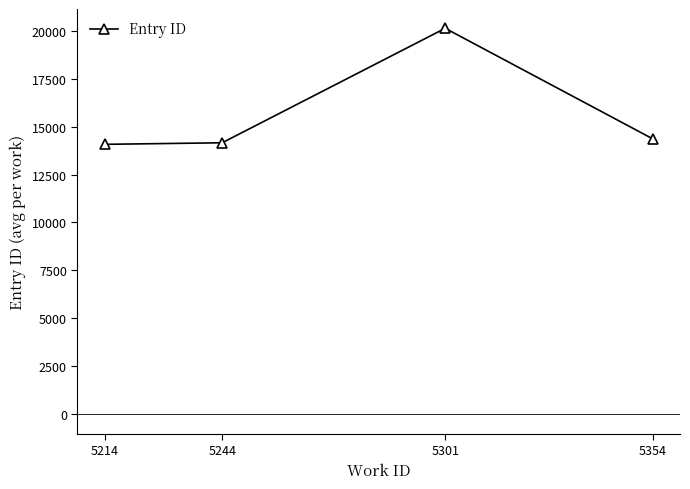

Where is the first local maximum?

5301